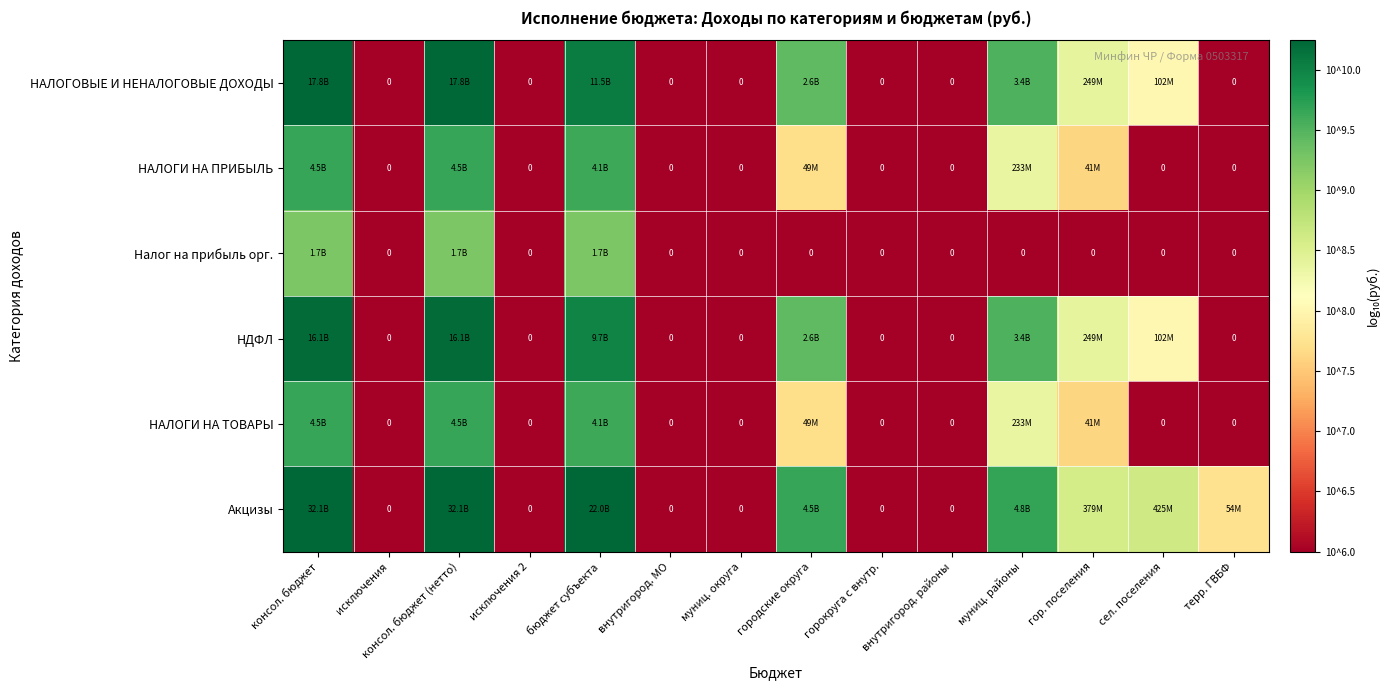

Between исключения and городские округа, which series saw the biggest shift?

Акцизы